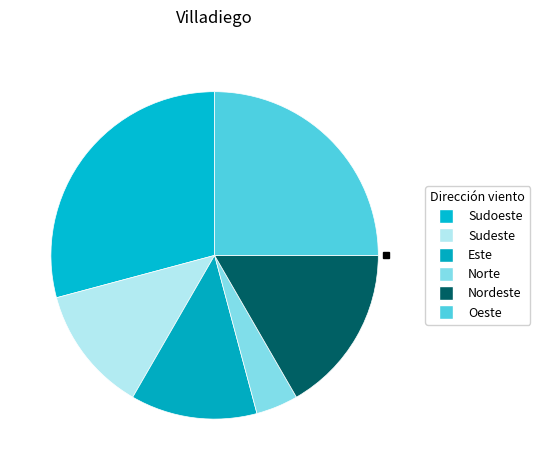

Is there a majority slice in this chart?

No